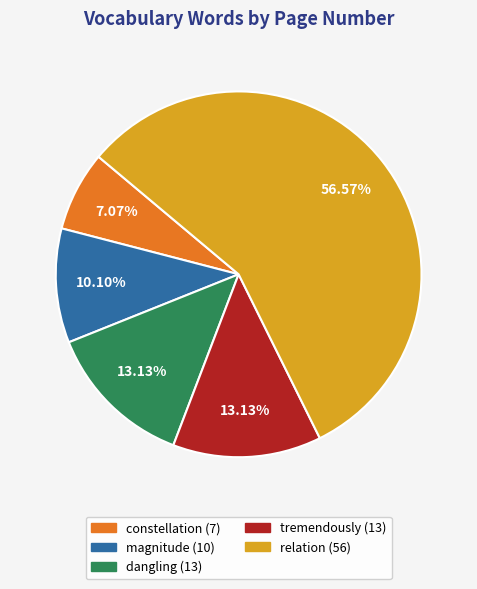

How much of the chart is everything except tremendously?

86.9%